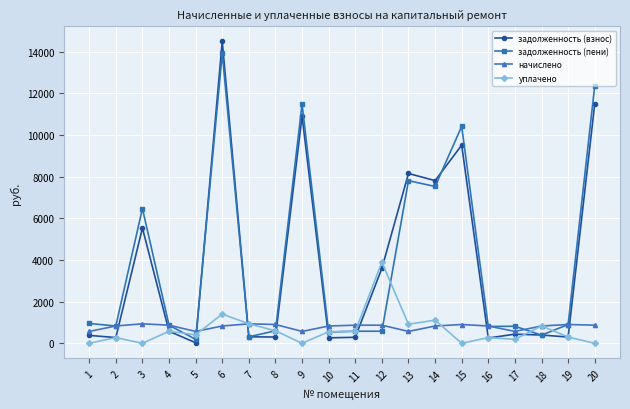

What is the difference between the highest and lowest values at 11?

580.8